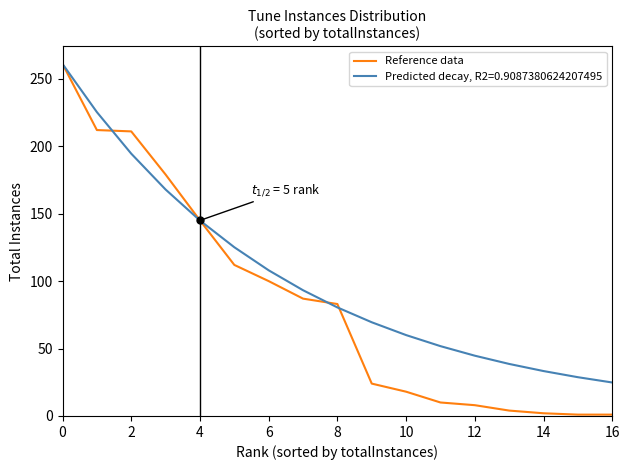

List the series in order of their overall mean, highest first.

Predicted decay, R2=0.9087380624207495, Reference data